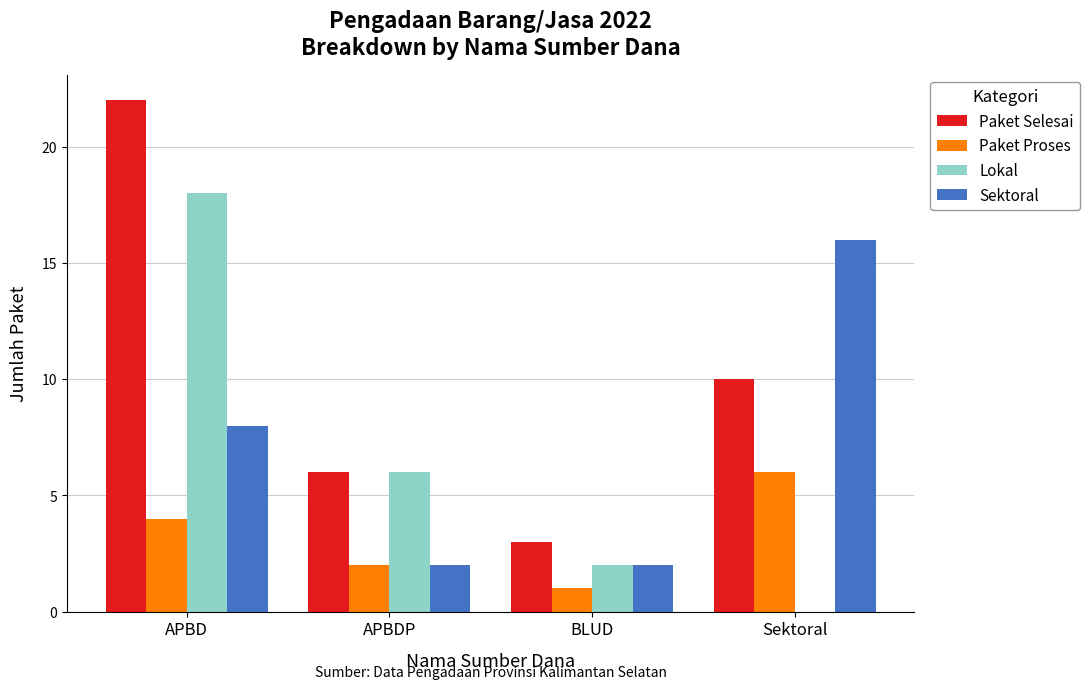

The Lokal series shows 18 at APBD. True or false?

True